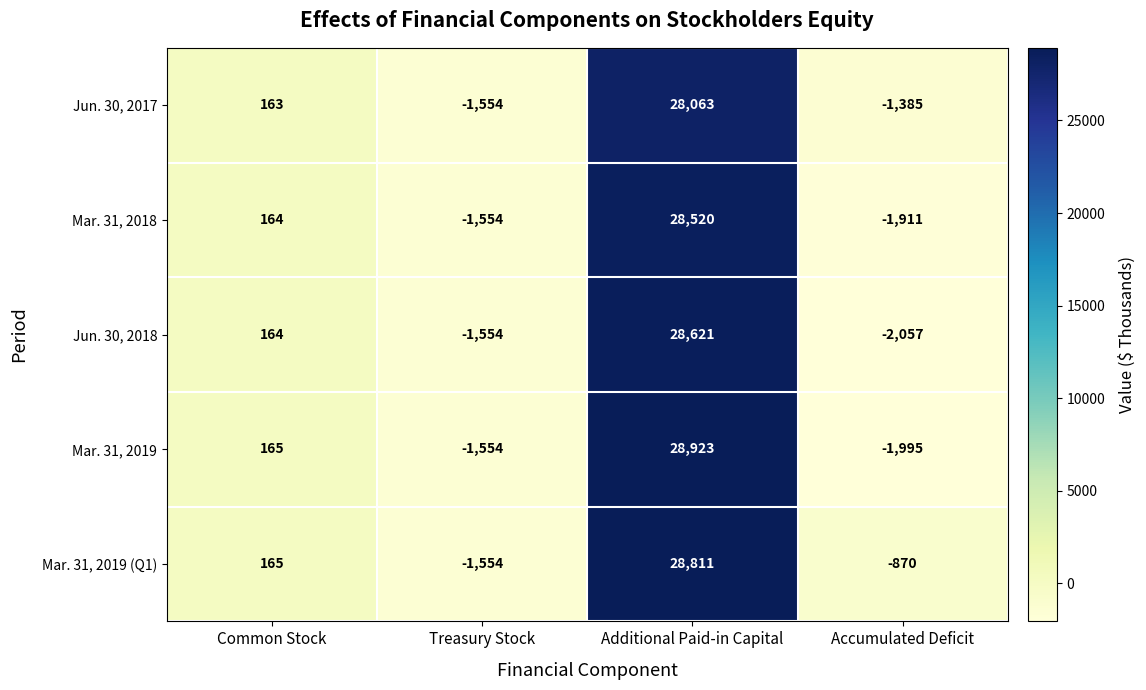

Reading left to right, list all the values displayed in this chart.

Jun. 30, 2017: Common Stock=163	Treasury Stock=-1554	Additional Paid-in Capital=28063	Accumulated Deficit=-1385
Mar. 31, 2018: Common Stock=164	Treasury Stock=-1554	Additional Paid-in Capital=28520	Accumulated Deficit=-1911
Jun. 30, 2018: Common Stock=164	Treasury Stock=-1554	Additional Paid-in Capital=28621	Accumulated Deficit=-2057
Mar. 31, 2019: Common Stock=165	Treasury Stock=-1554	Additional Paid-in Capital=28923	Accumulated Deficit=-1995
Mar. 31, 2019 (Q1): Common Stock=165	Treasury Stock=-1554	Additional Paid-in Capital=28811	Accumulated Deficit=-870